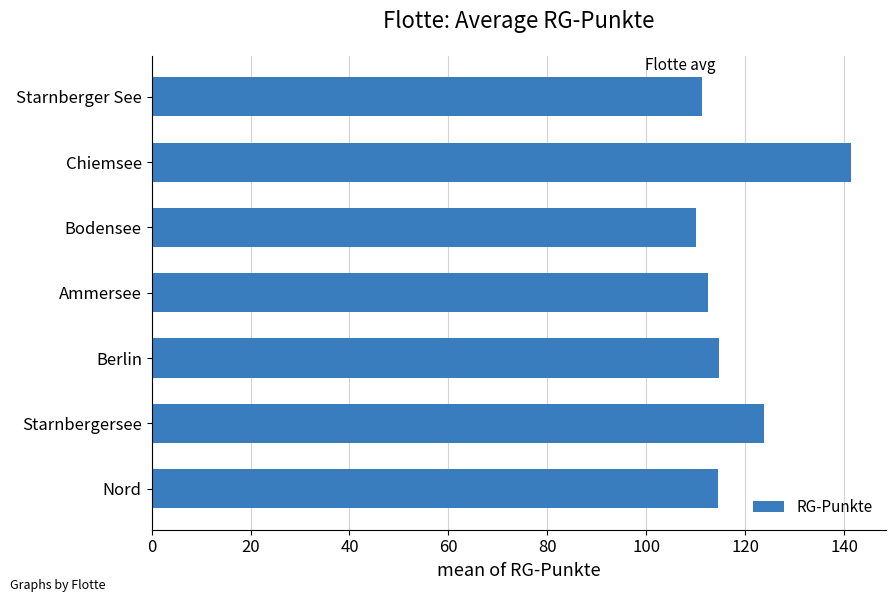

Between Chiemsee and Nord, which is larger?

Chiemsee